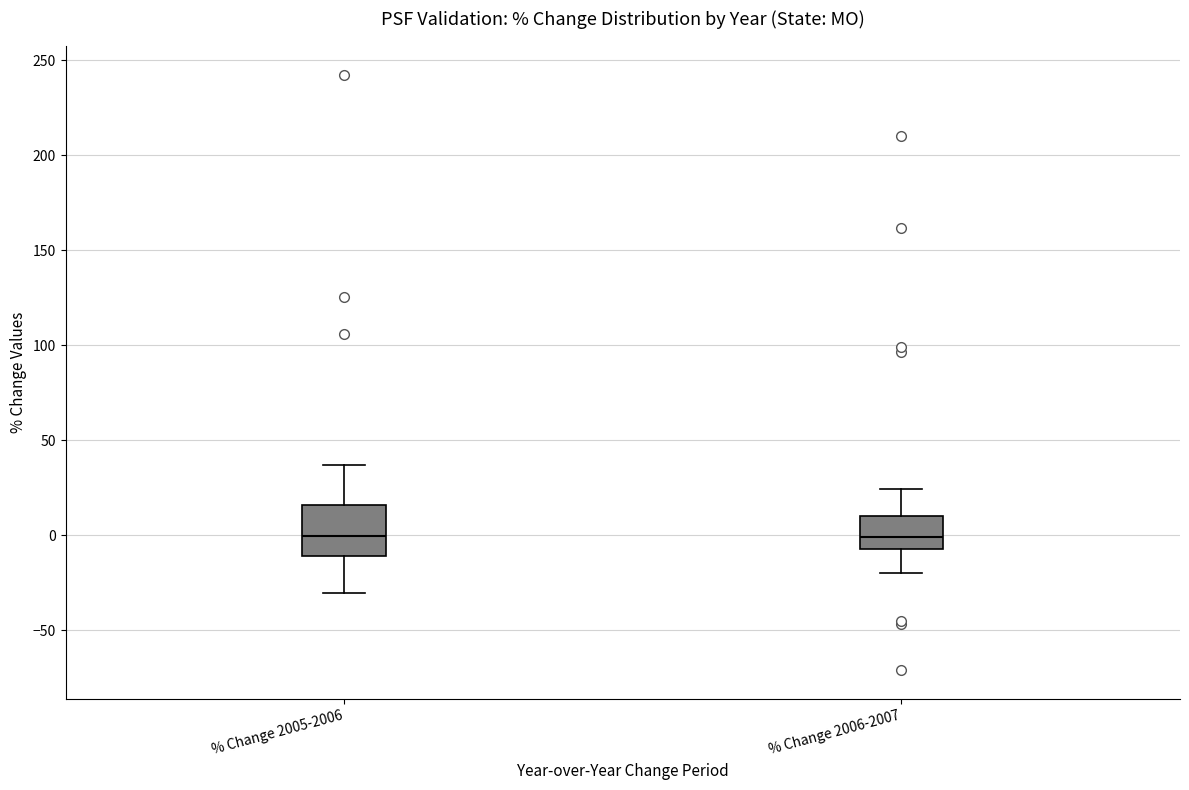

Reading left to right, read every box against the y-axis: the position of its median line, the range the box covers, and the ends of its whiskers. The values are not printed on the chart, so give them approximately, as read against the axis.

% Change 2005-2006: median 0, box -10 to 15, whiskers -30 to 35
% Change 2006-2007: median 0, box -5 to 10, whiskers -20 to 25